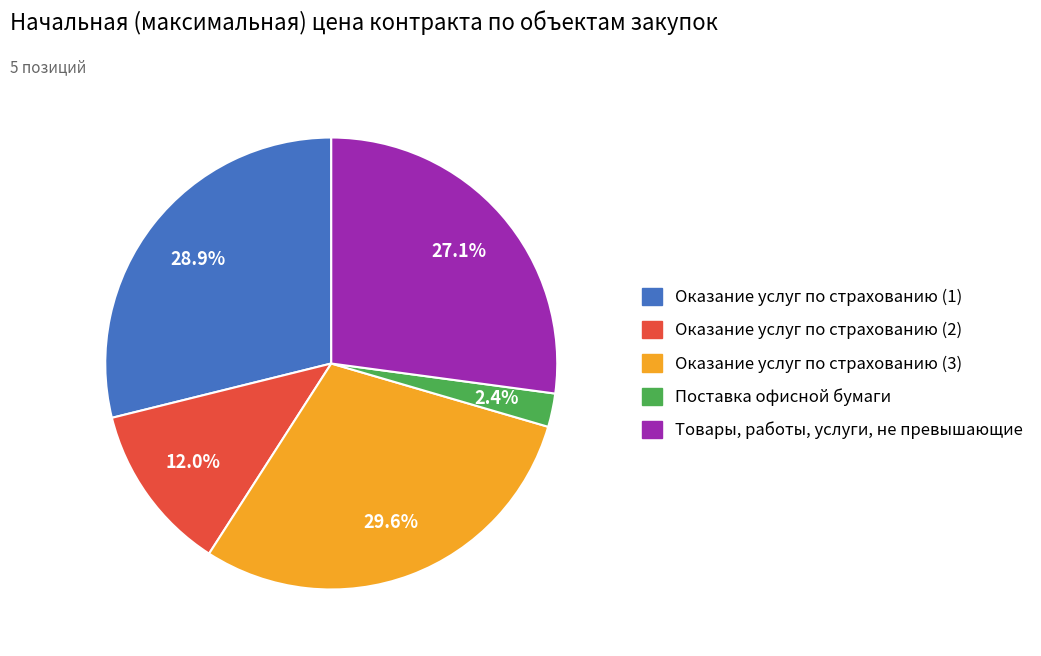

True or false: Поставка офисной бумаги accounts for 2% of the total.

True